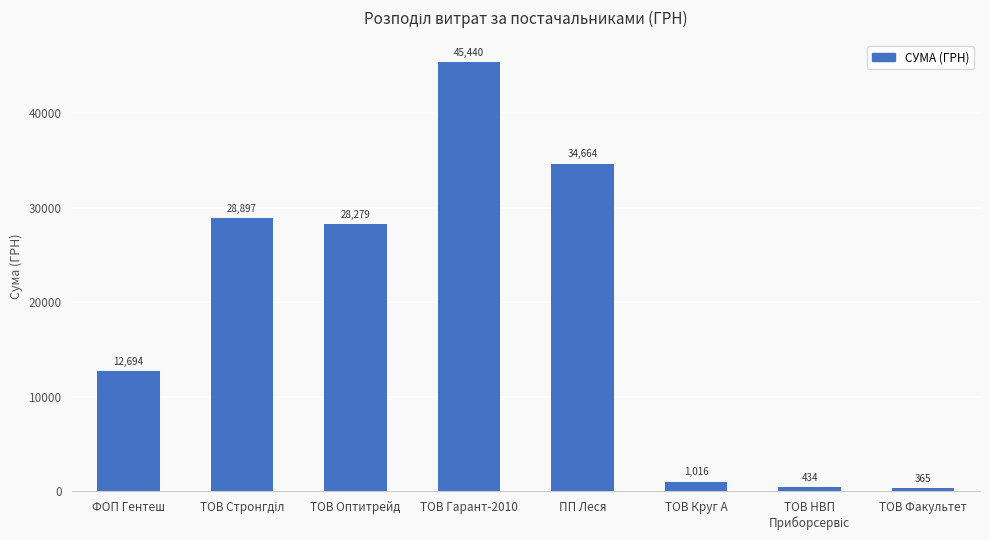

Are the bars horizontal?

No